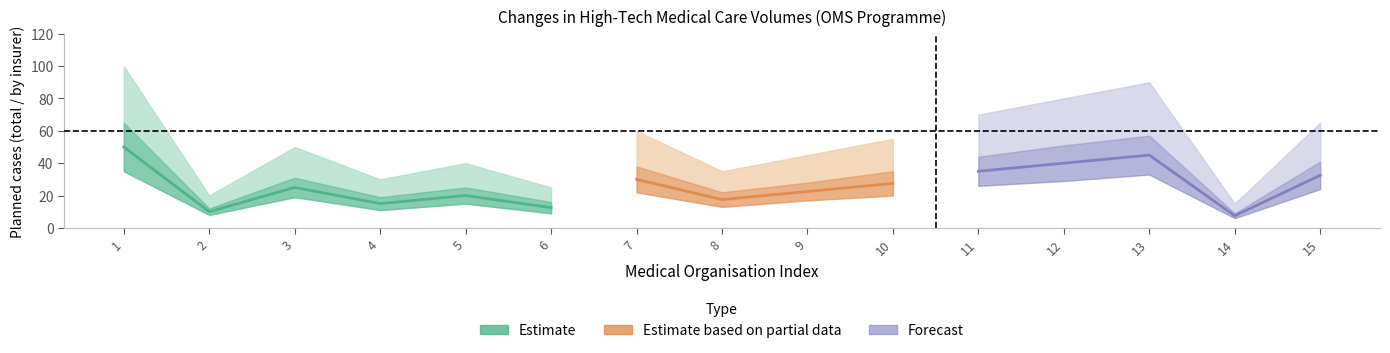

The Prop_TOTAL series shows 10 at 8. True or false?

False